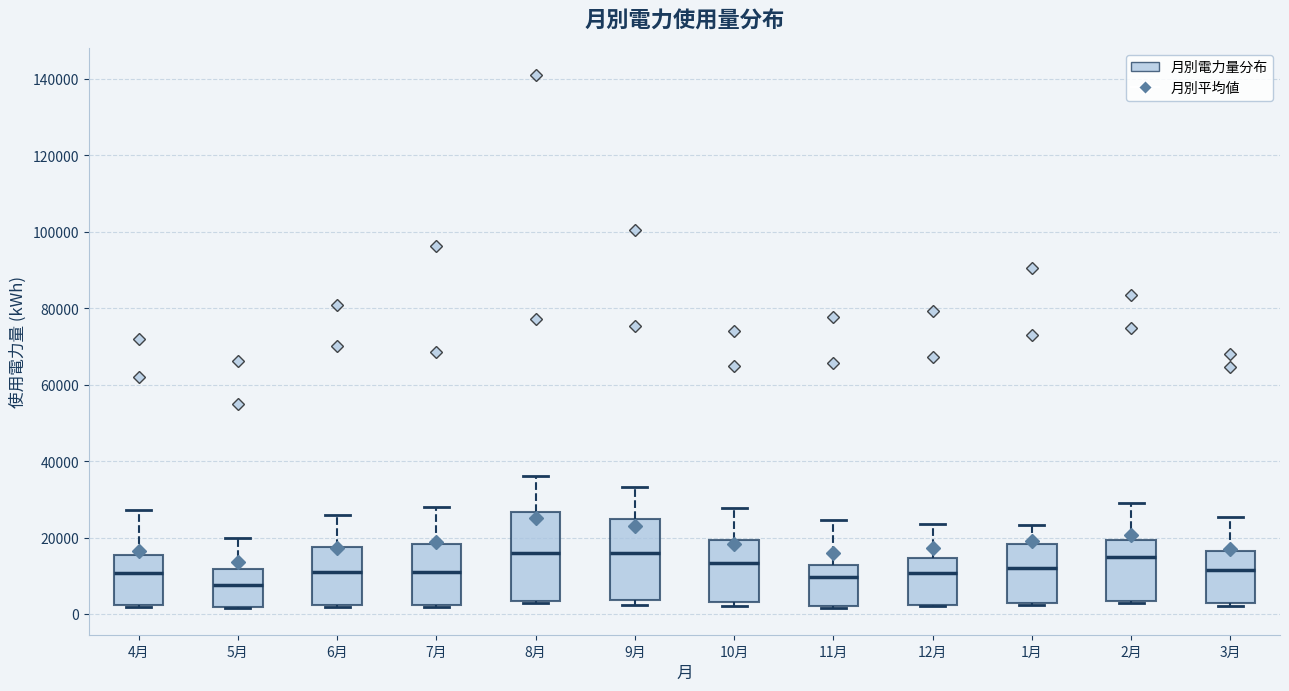

Comparing the boxes themselves (not the whiskers), which one is the tallest?

8月